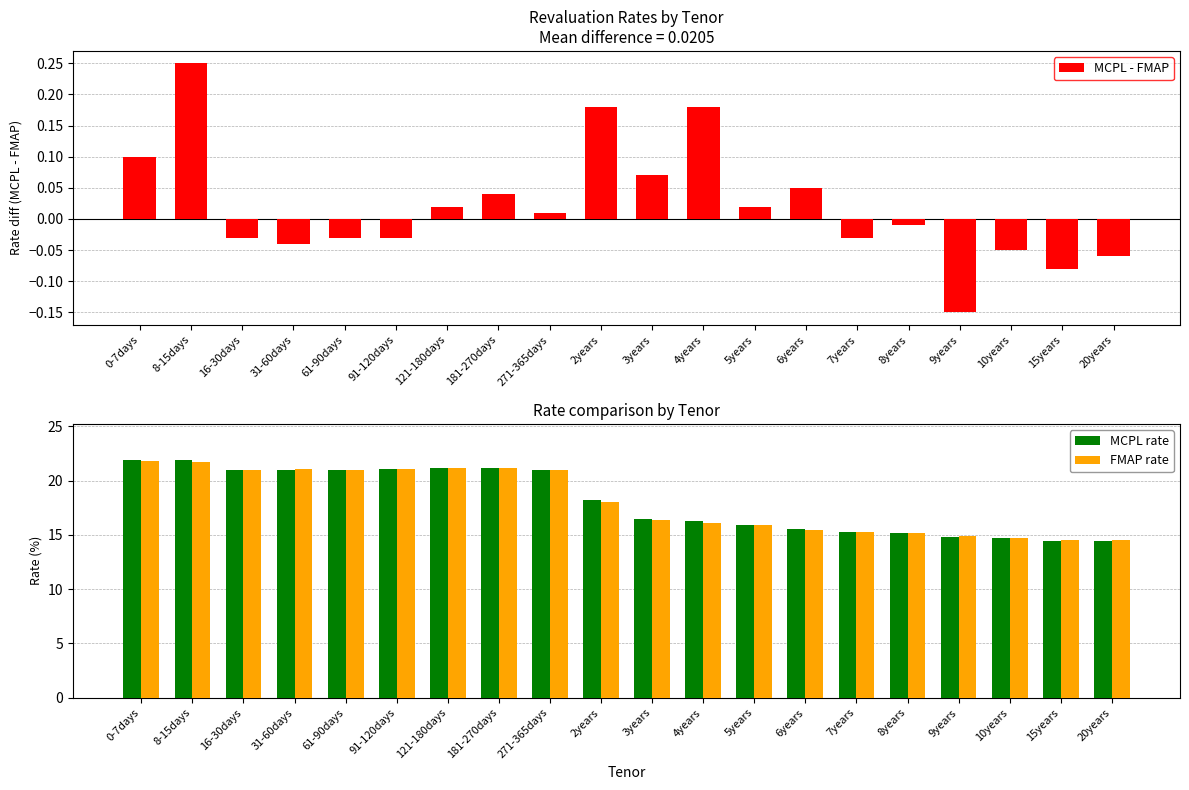

Rank the series by their maximum value, from lowest to highest.

MCPL - FMAP, FMAP rate, MCPL rate